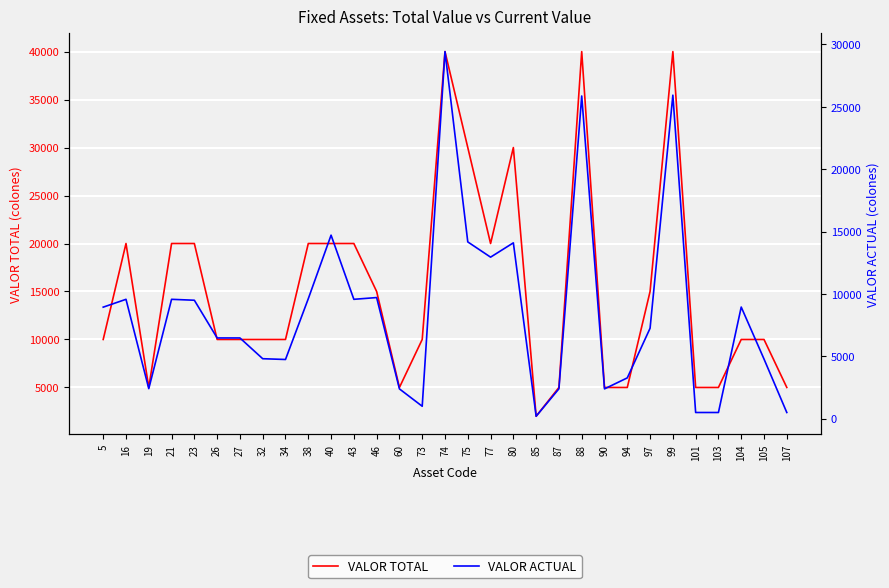

List the series in order of their overall mean, lowest first.

VALOR ACTUAL, VALOR TOTAL